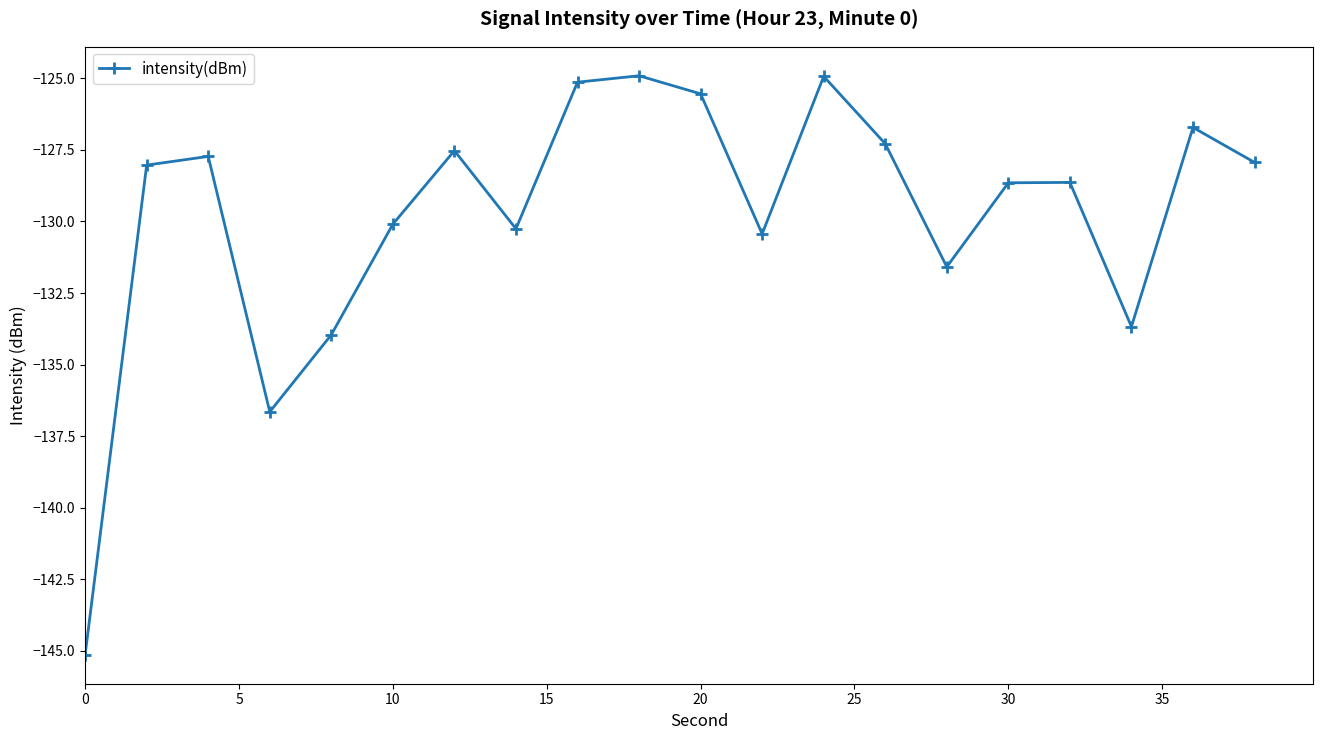

What is the value of the 14th point from the left?

-127.3